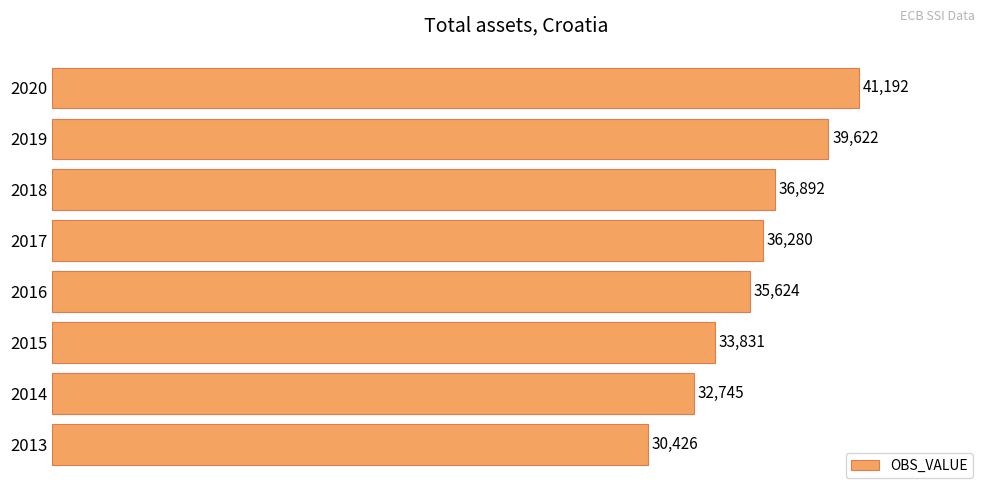

How many bars are there in total?

8